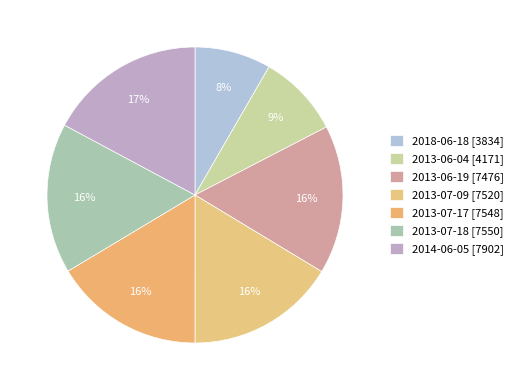

What portion of the pie excludes 2018-06-18?

91.7%